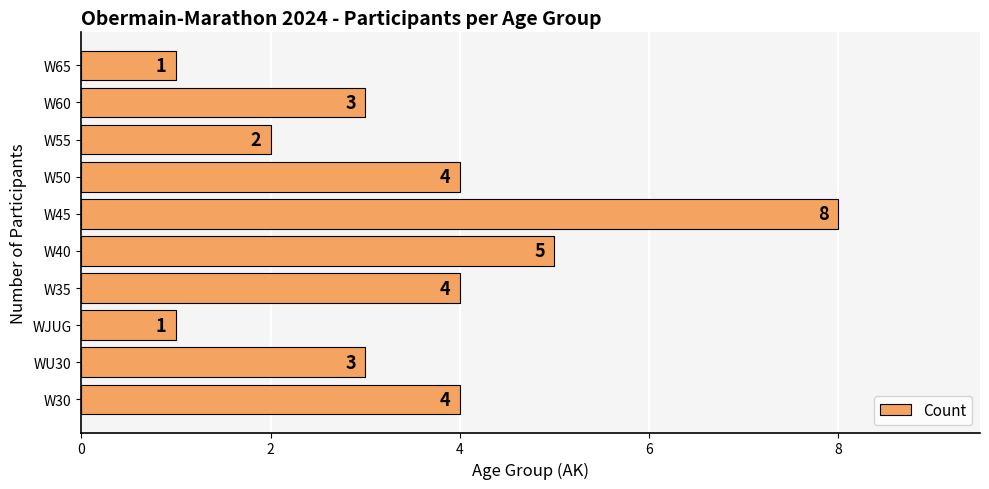

What is the difference between the second highest and minimum values?

4